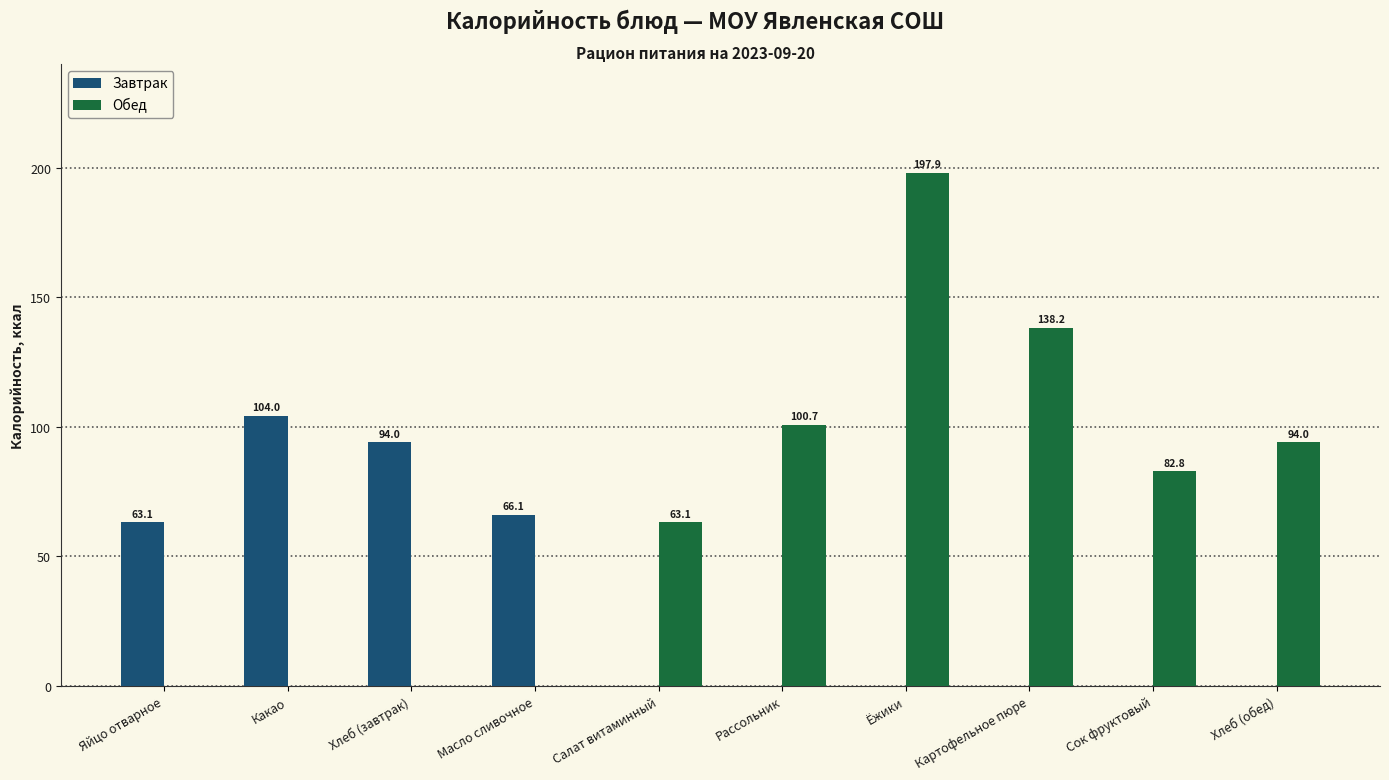

What is the sum of all Обед values?

676.7